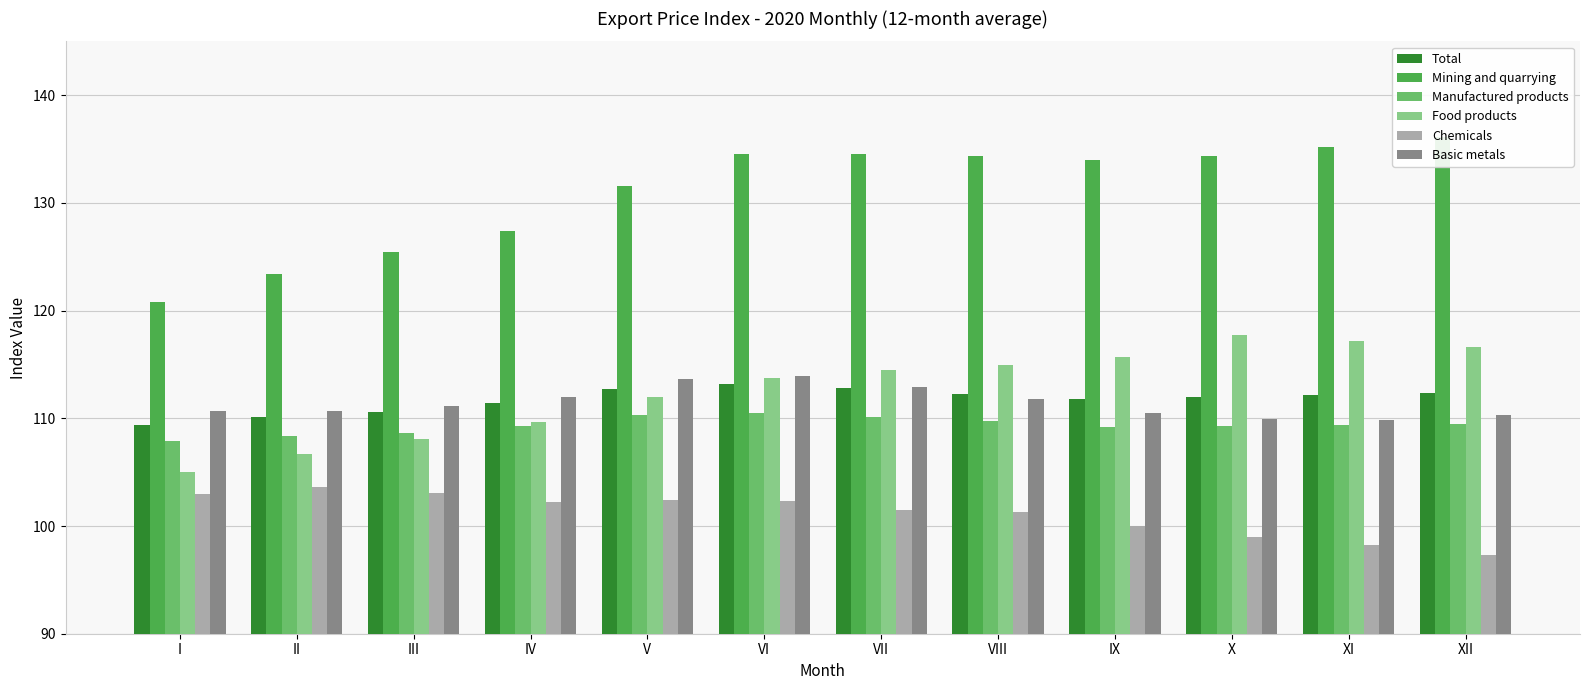

At which label is Total closest to 111?

III